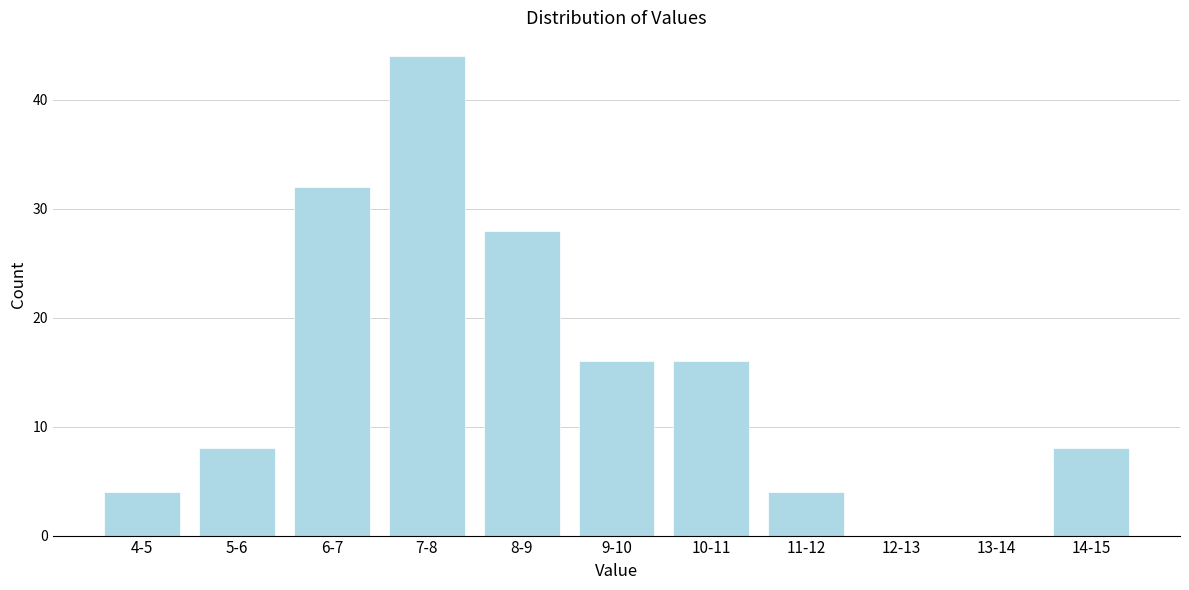

Reading left to right, what are all the values shown in this chart?

4-5=4	5-6=8	6-7=32	7-8=44	8-9=28	9-10=16	10-11=16	11-12=4	12-13=0	13-14=0	14-15=8